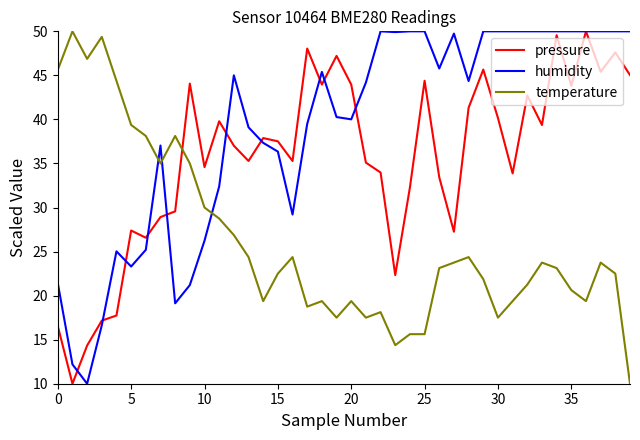

Which series has the largest total across all categories?

humidity